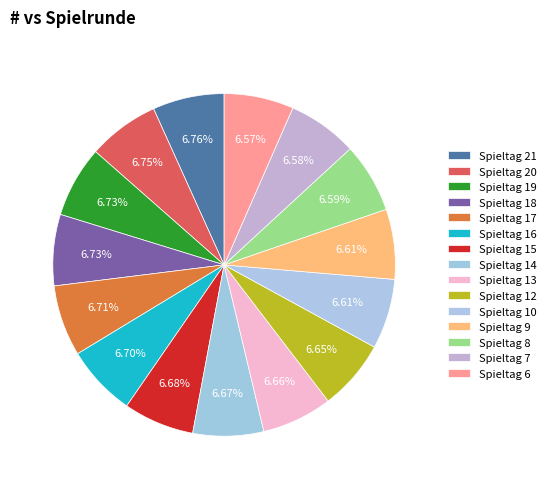

Count the number of slices in the pie.

15